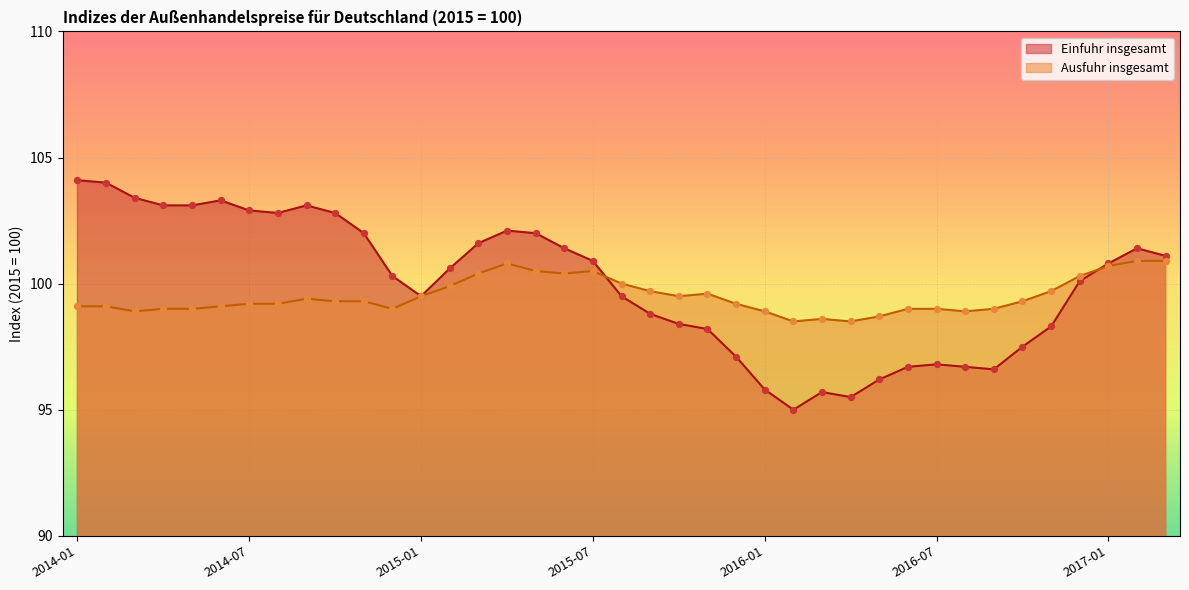

Which series contains the highest Y value?

Einfuhr insgesamt